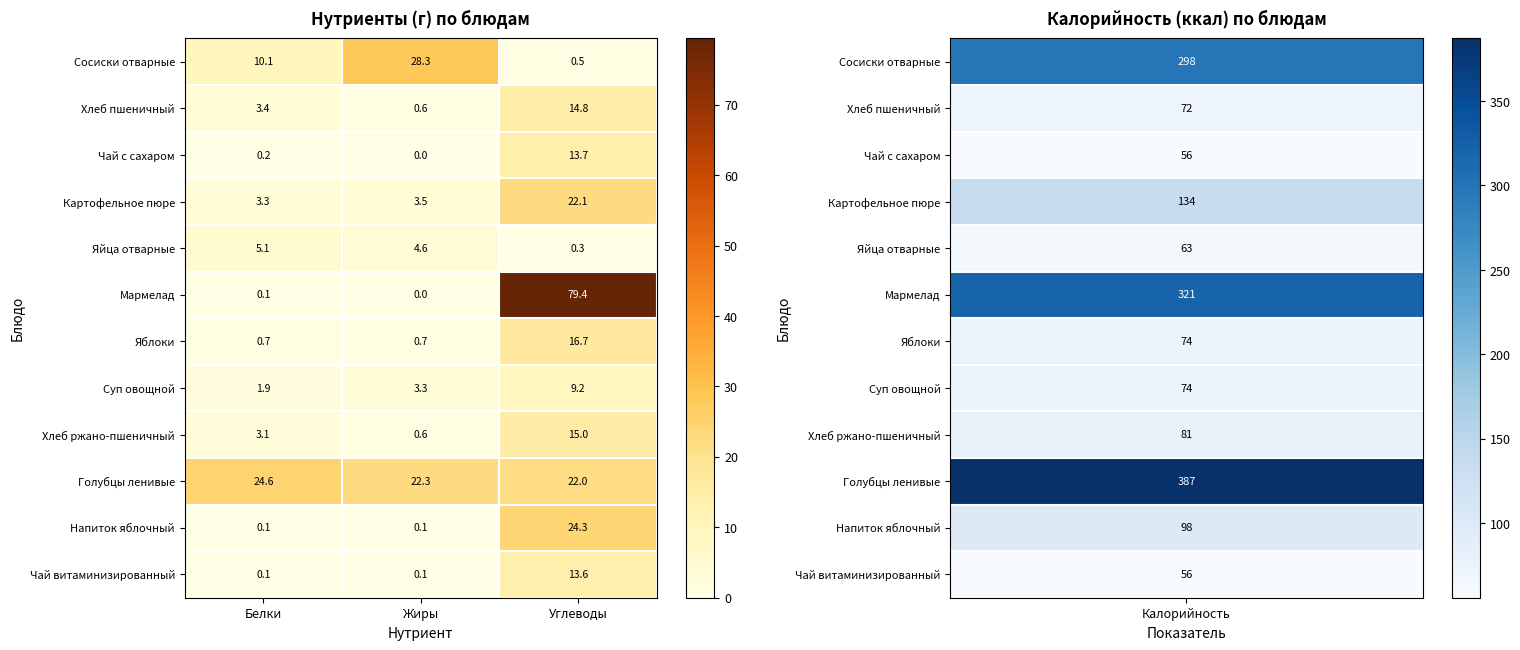

What is the spread (max minus min) of values at Углеводы?

79.1